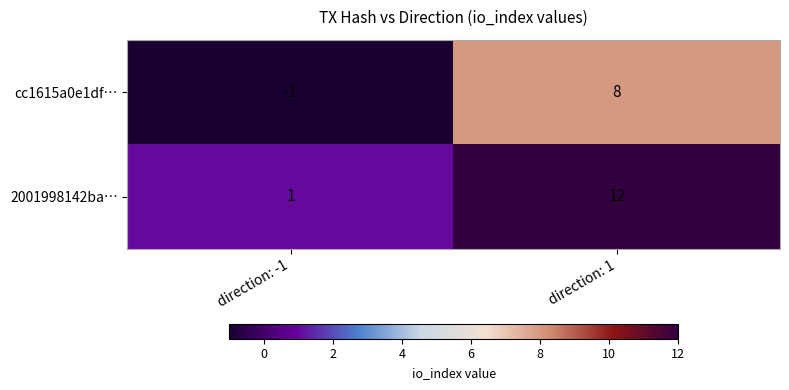

What is the difference between the cc1615a0e1df… values at direction: -1 and direction: 1?

9